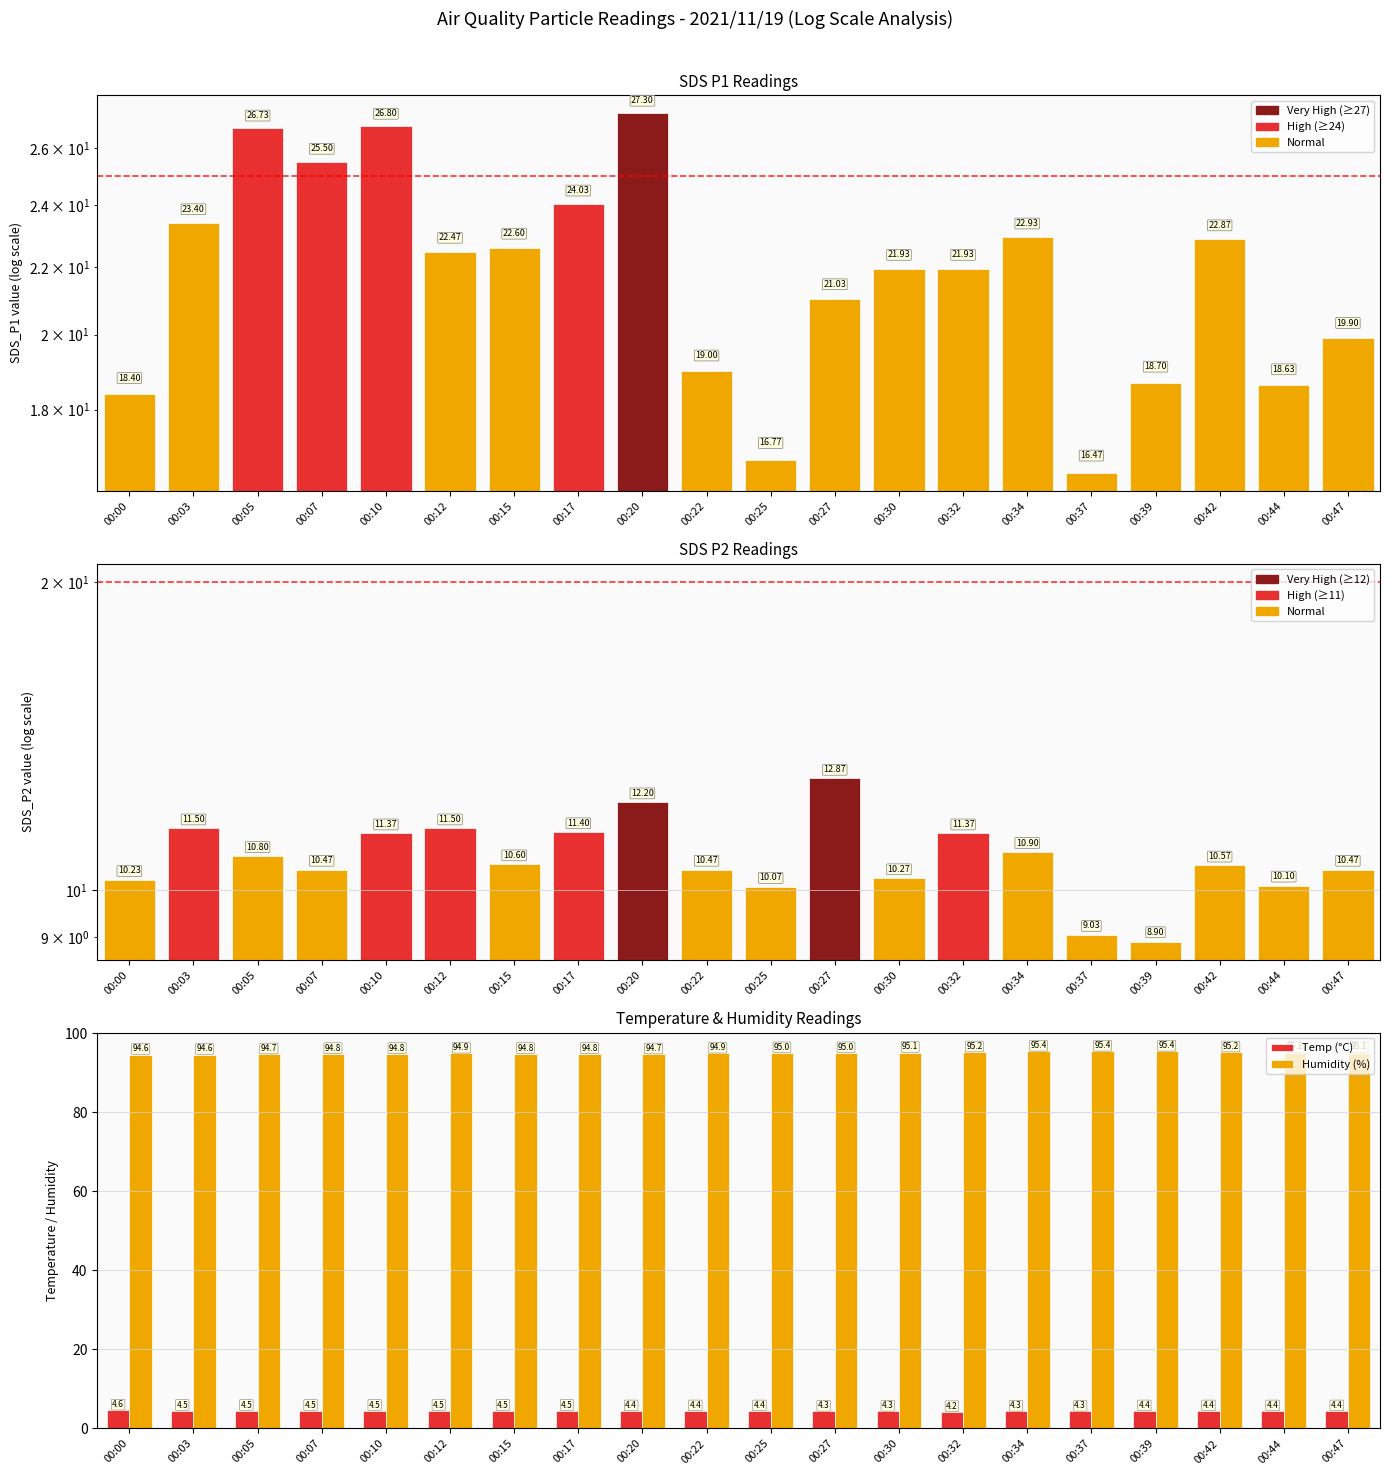

What value does the Humidity (%) series have at 00:32?

95.2